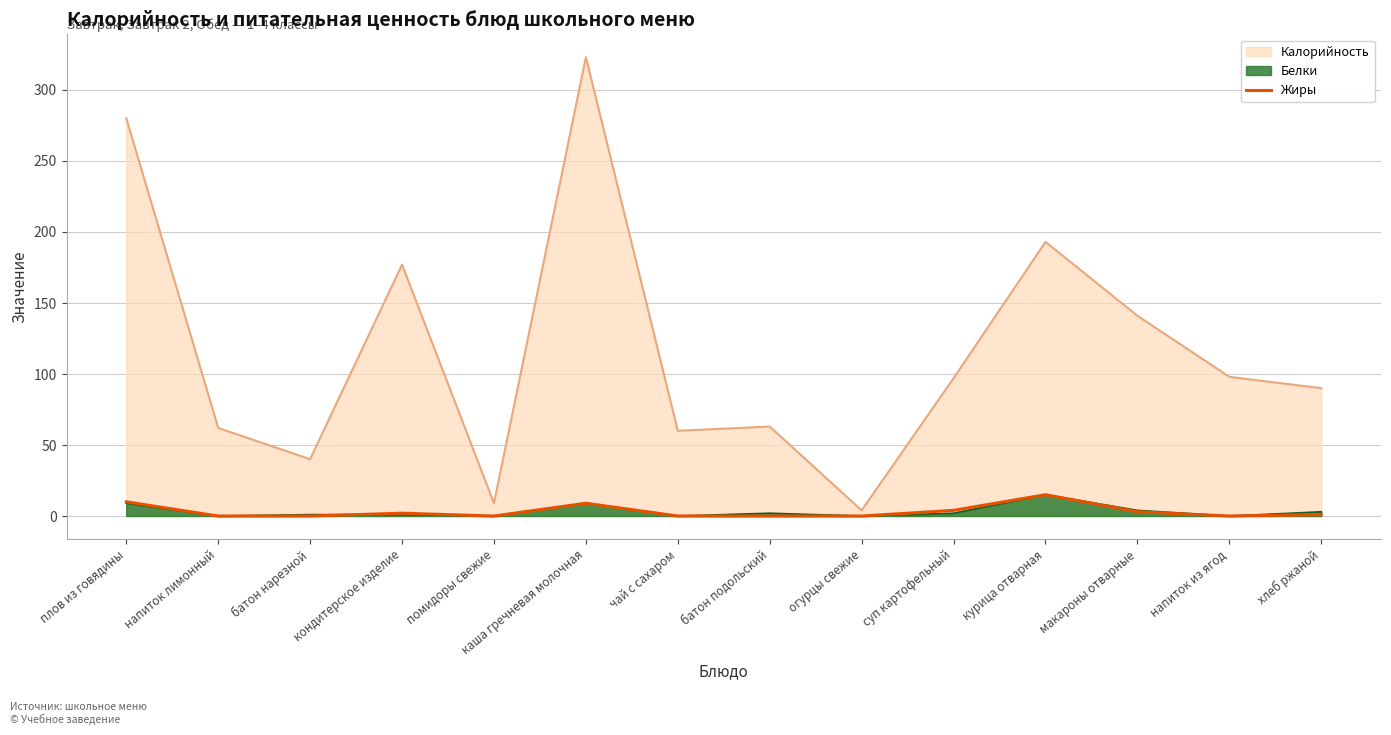

Which series has the largest total across all categories?

Калорийность